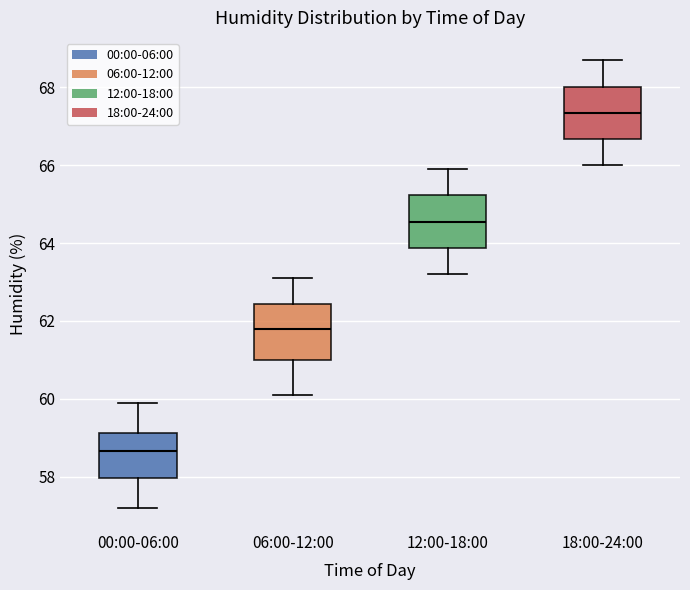

Where is the lower edge of the box for 12:00-18:00 on the y-axis? The values are not printed on the chart, so give them approximately, as read against the axis.

63.8